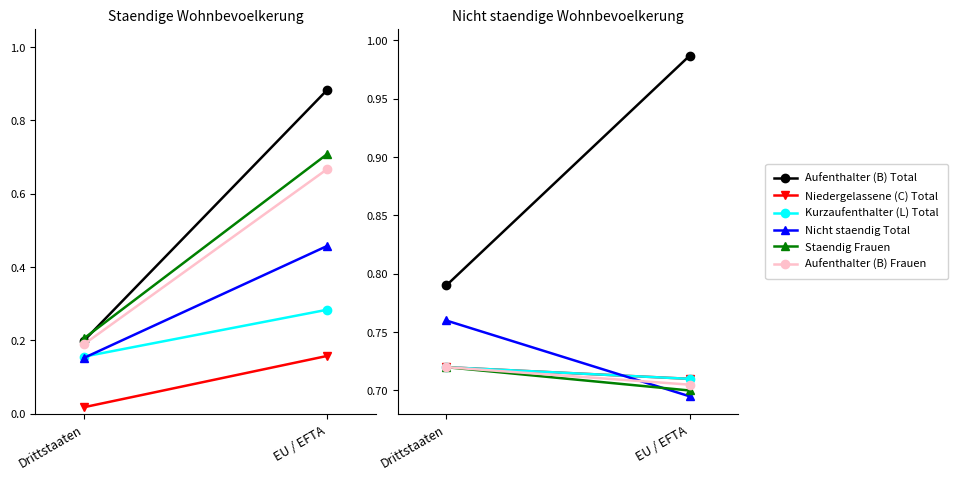

What is the label of the 1st point from the left?

Drittstaaten